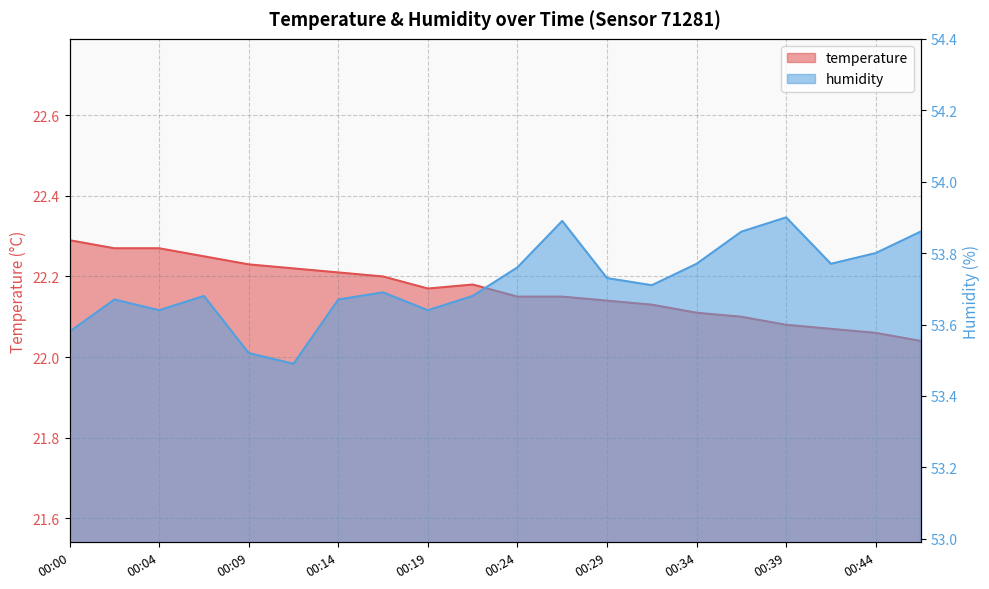

Is the value of temperature at 00:14 greater than the value of humidity at 00:14?

No